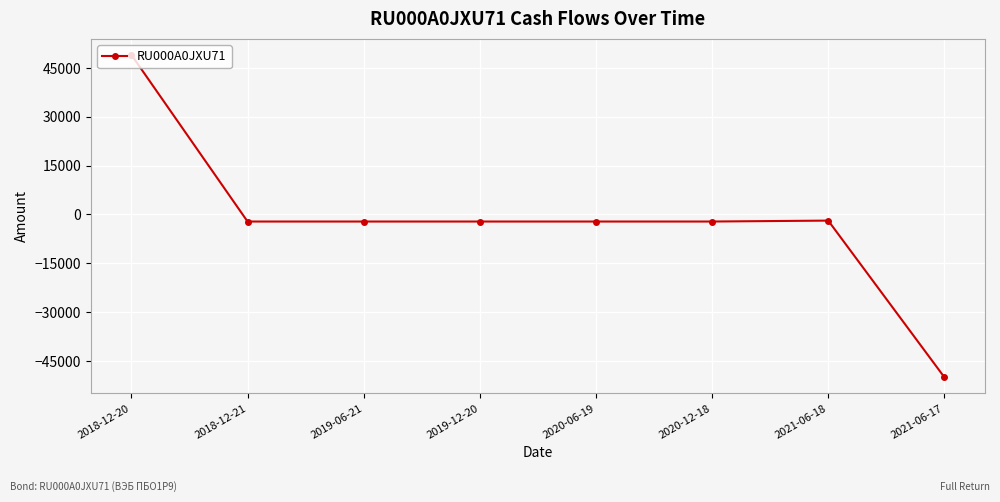

Is it true that the value at 2019-06-21 is -2181.5?

True